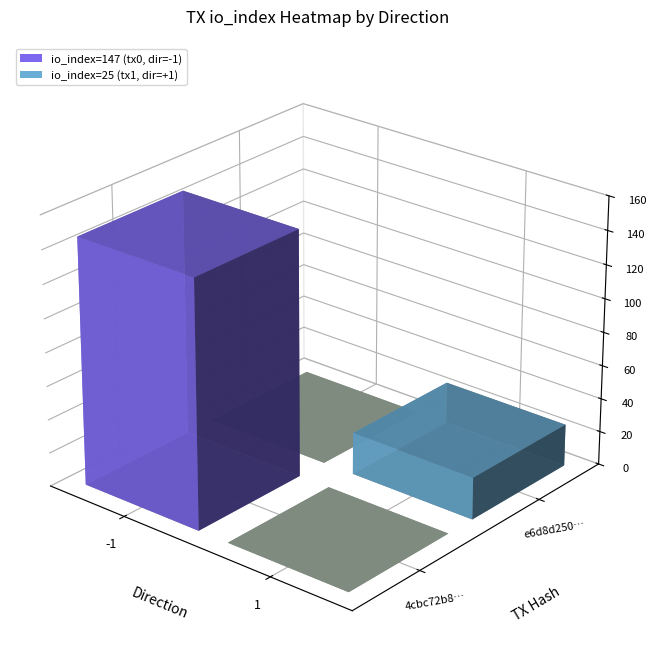

Rank the series by their average value, from lowest to highest.

e6d8d250ef713fce36c10a1d6a4a6fddfa3e050, 4cbc72b80dfbc2c74b08d48d1656c6a2e303296